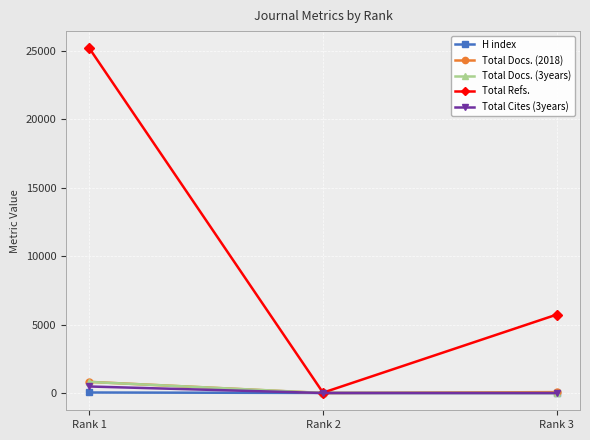

True or false: Total Refs. has a value of 7725 at Rank 1.

False